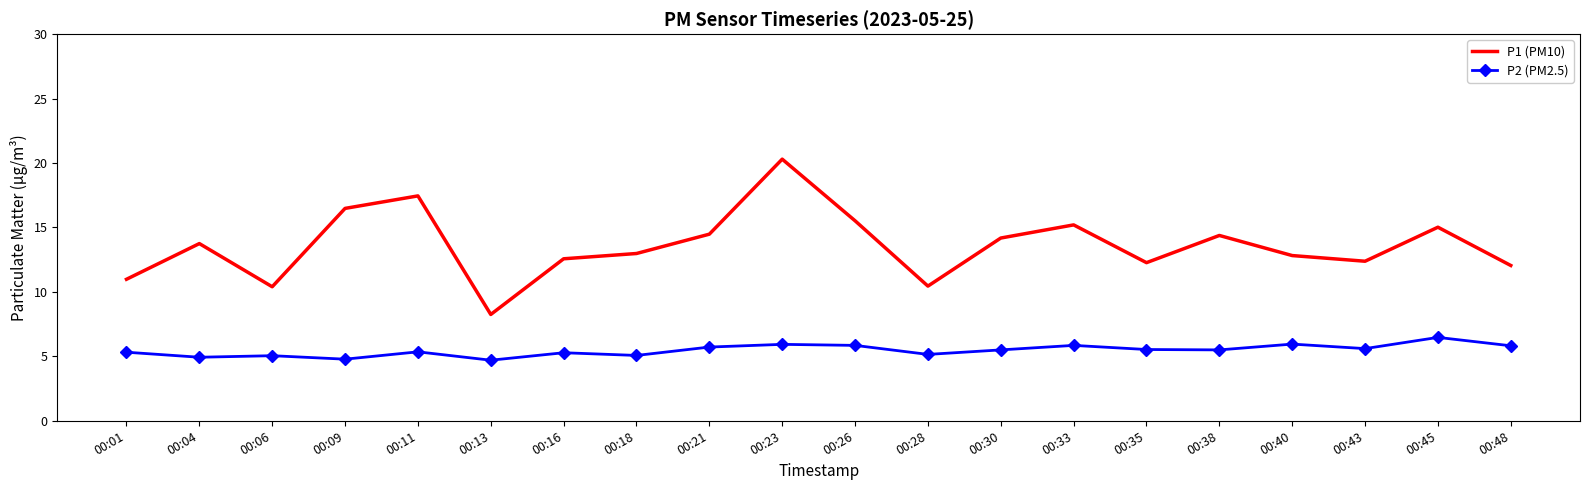

What is the minimum value shown in the chart?

4.7